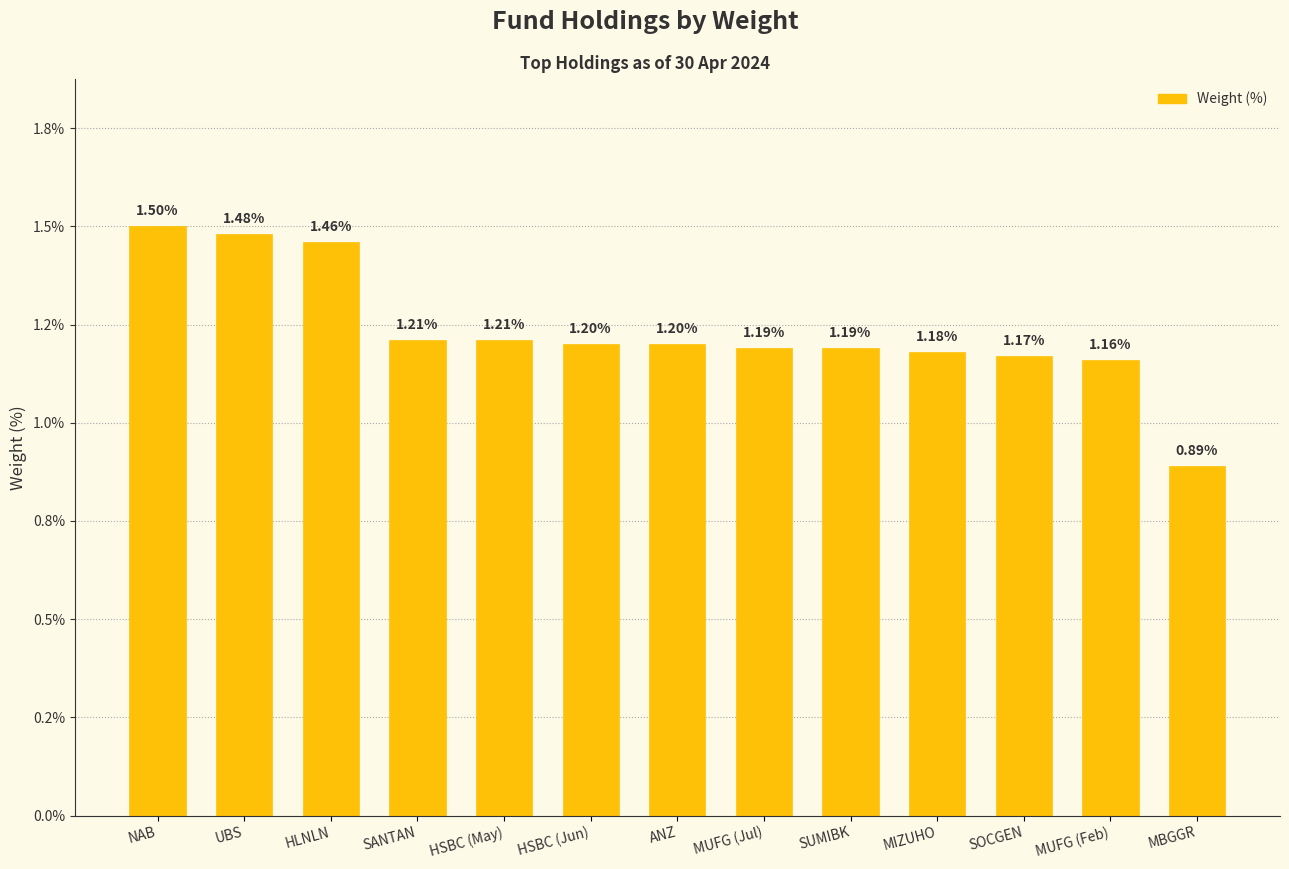

What is the value of the 7th bar from the left?

1.2